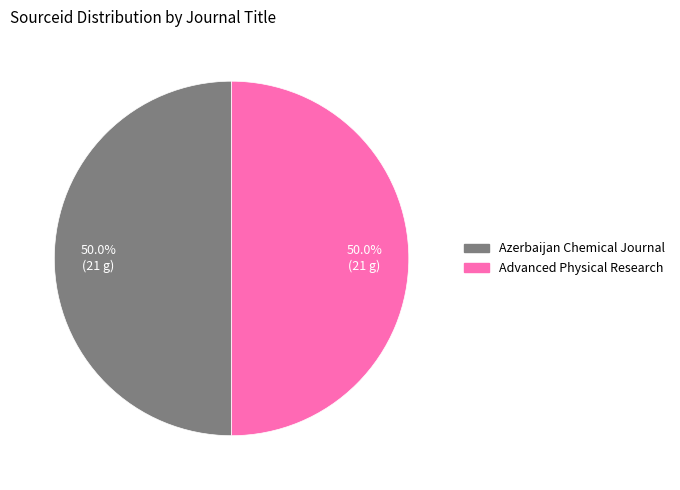

Is it true that Advanced Physical Research is 50% of the pie?

True